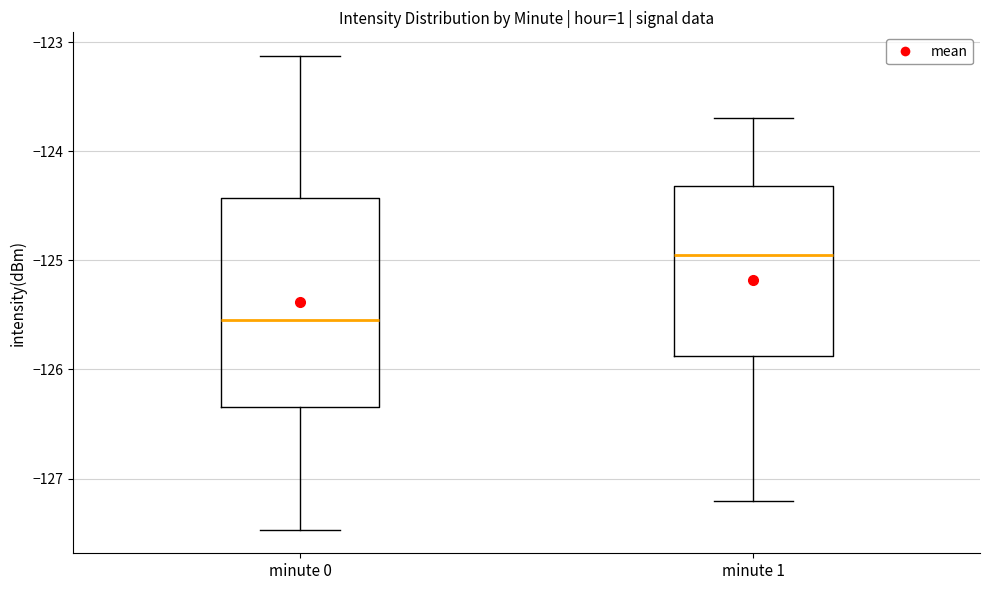

Comparing the boxes themselves (not the whiskers), which one is the tallest?

minute 0